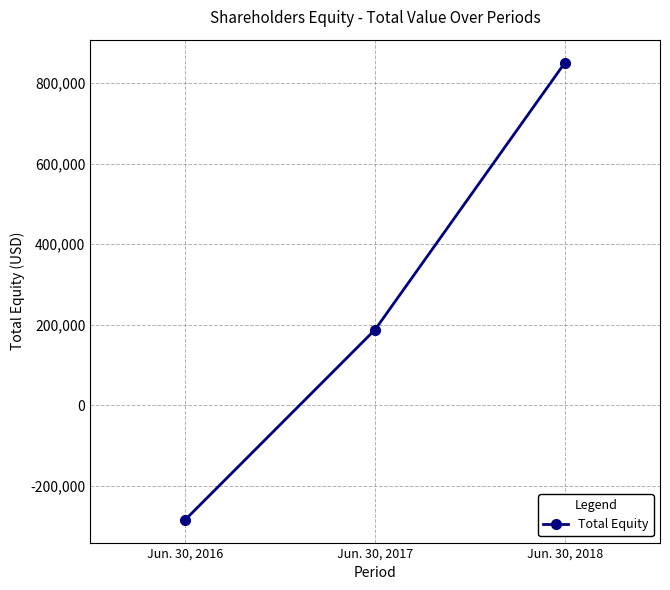

Is it true that the value at Jun. 30, 2017 is 45666?

False